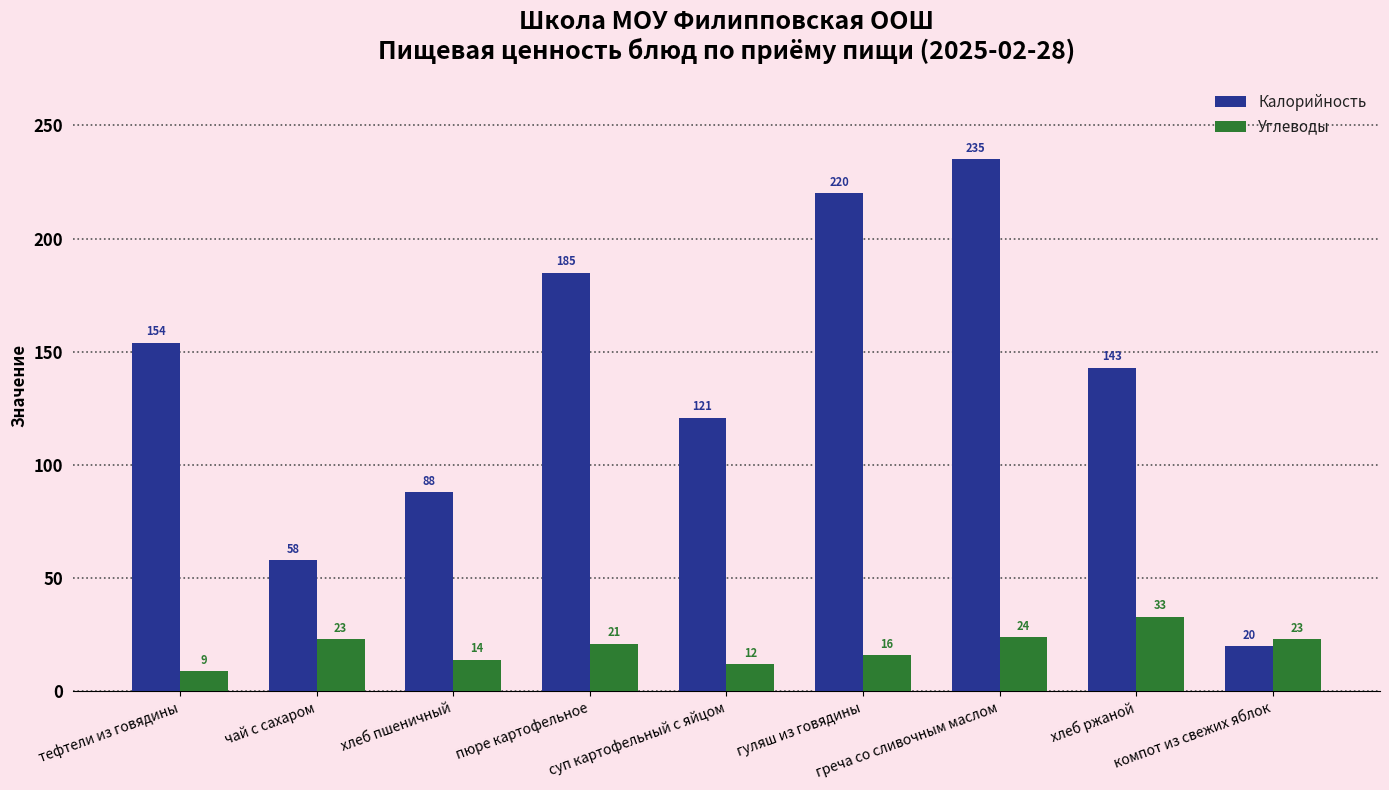

What is the average value of the Углеводы series?

19